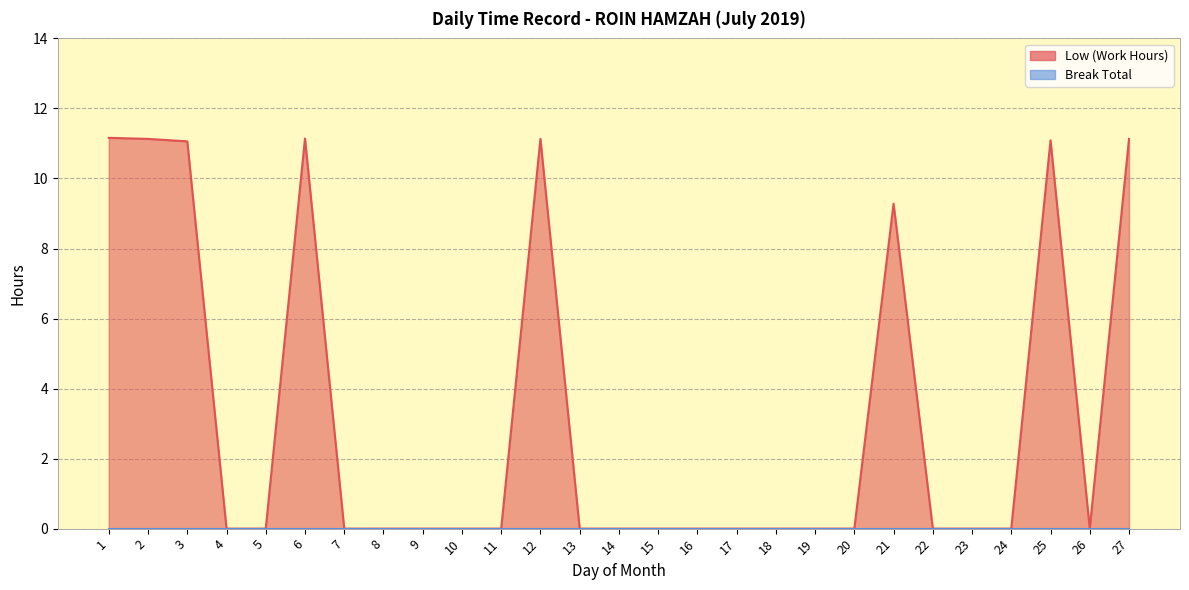

At which category does the chart reach its minimum across all series?

4